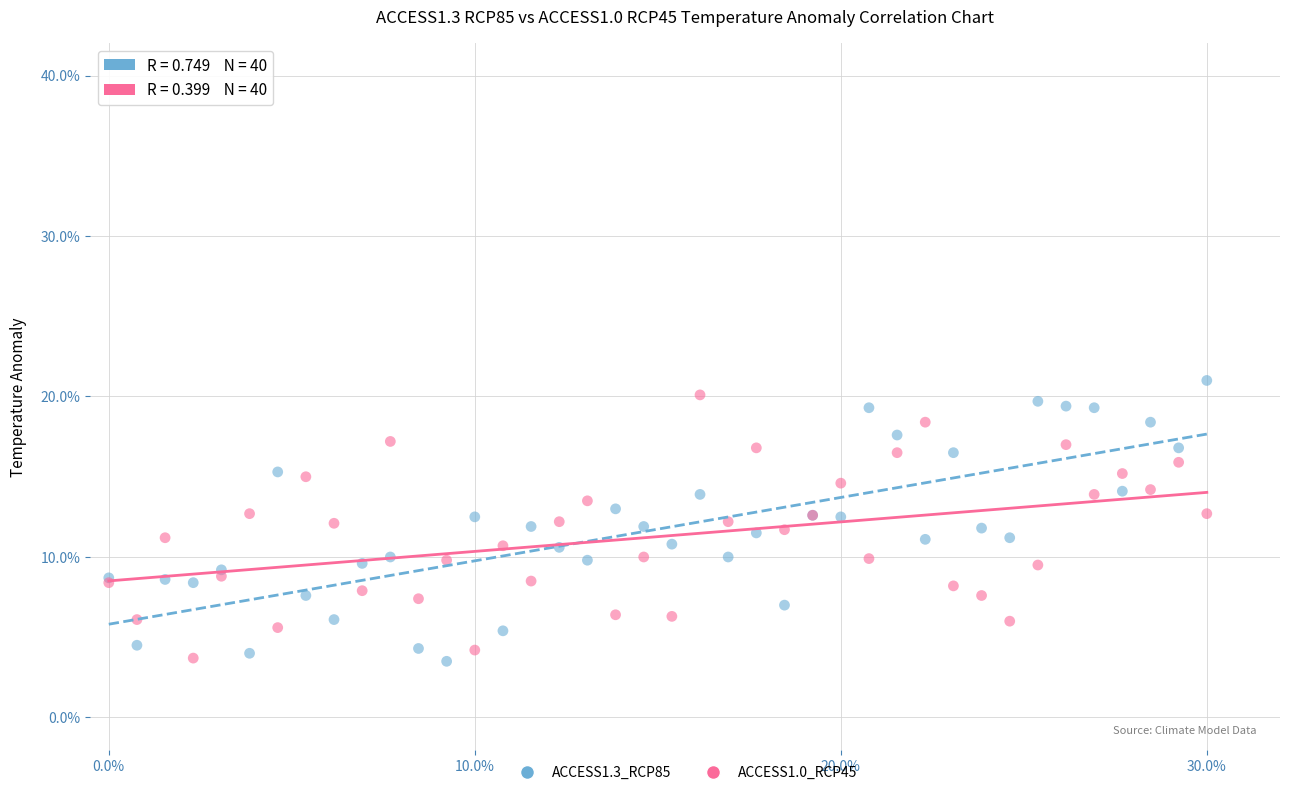

Which series reaches the maximum Y coordinate?

ACCESS1.3_RCP85